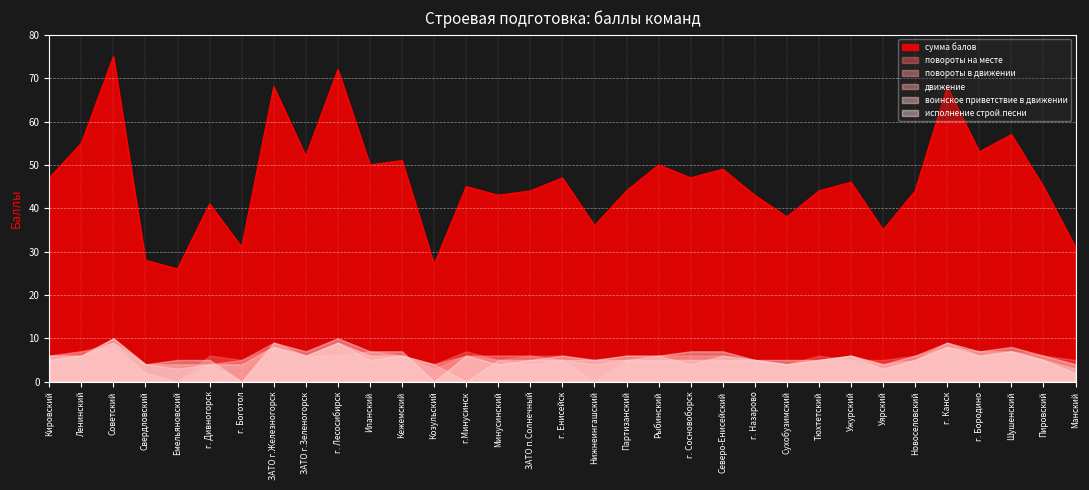

After their last crossing, which series has the higher values: исполнение строй.песни or движение?

исполнение строй.песни